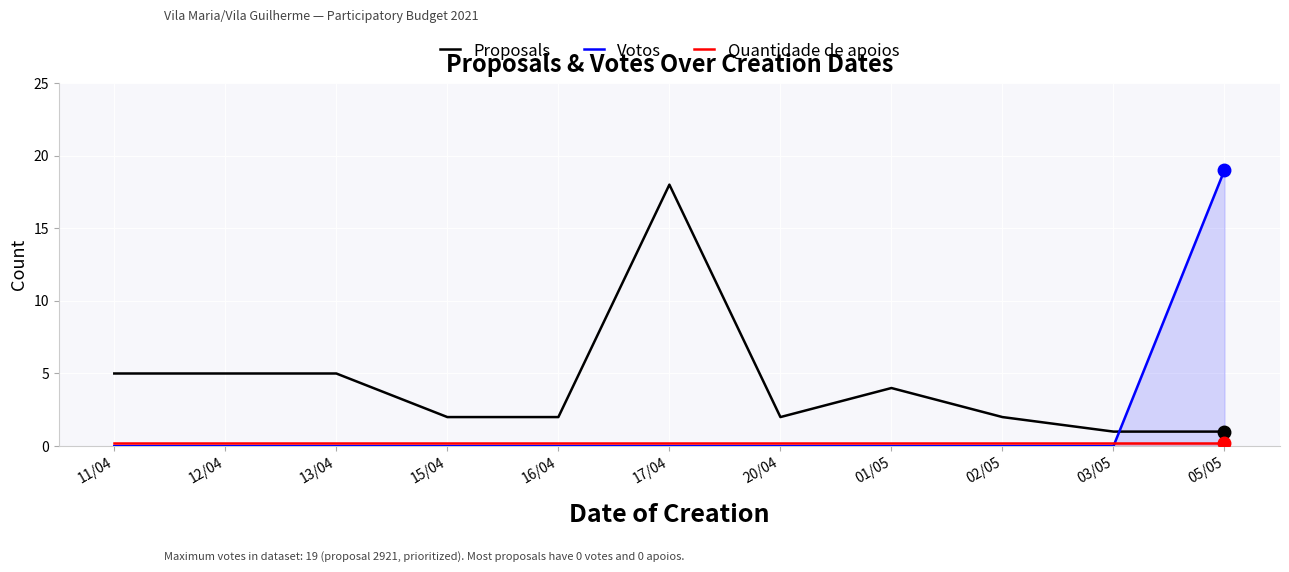

What is the difference between the maximum and second lowest values in the Votos series?

19.0